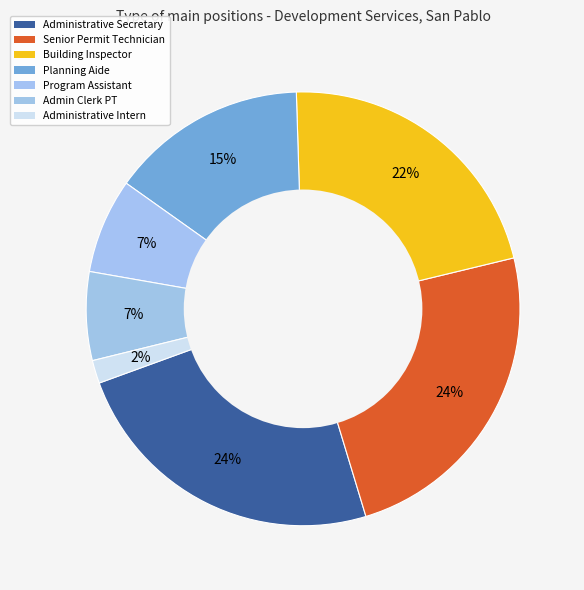

Which slice is the smallest?

Administrative Intern